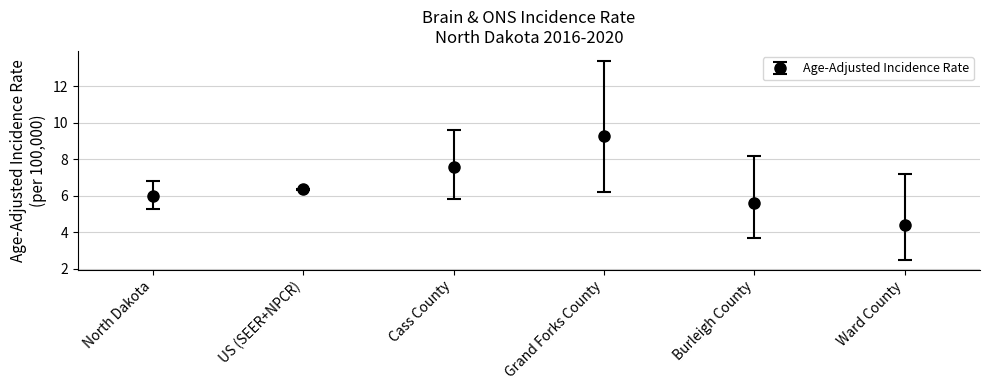

List the labels in order of value, smallest first.

Ward County, Burleigh County, North Dakota, US (SEER+NPCR), Cass County, Grand Forks County